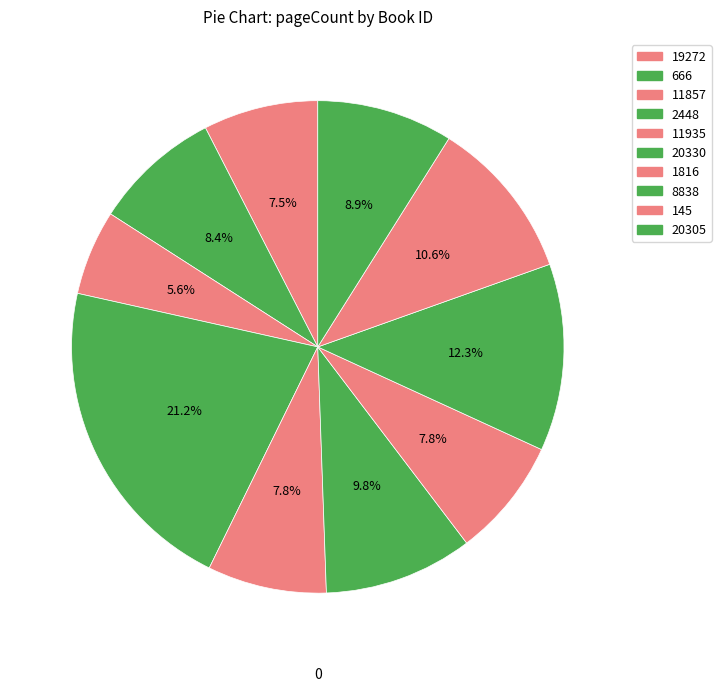

True or false: 19272 accounts for 15% of the total.

False